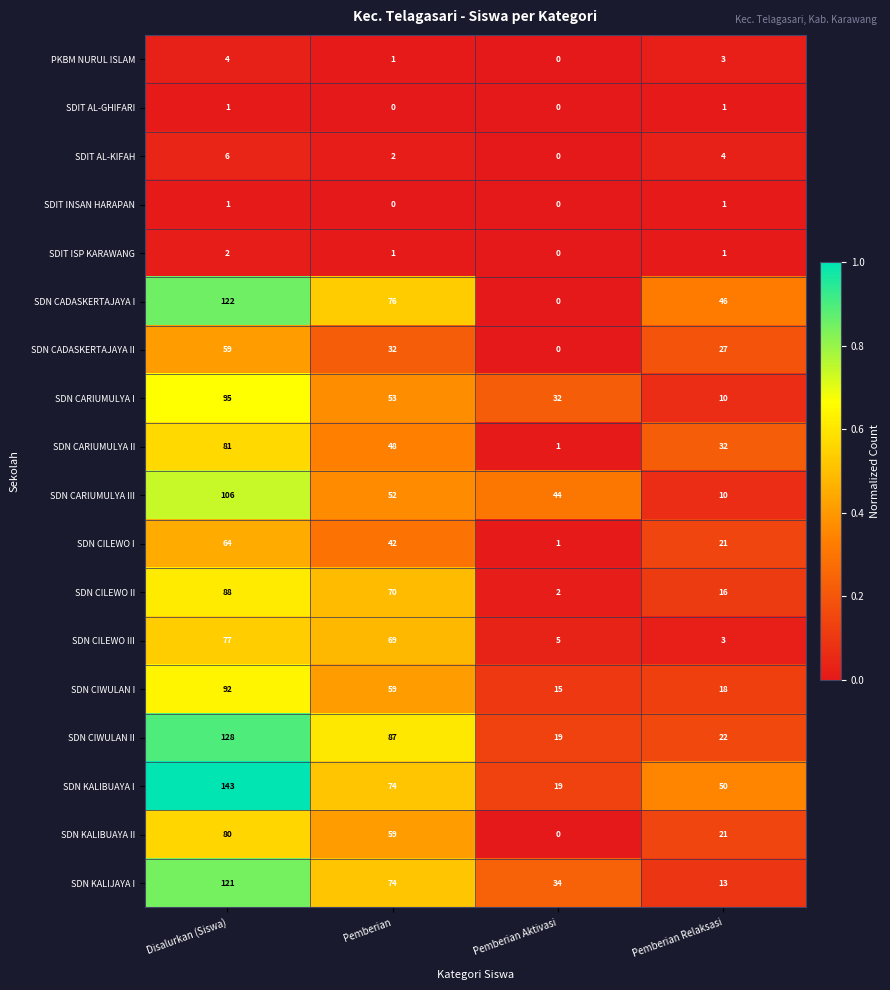

How many values in the SDIT AL-KIFAH series are below 4?

2